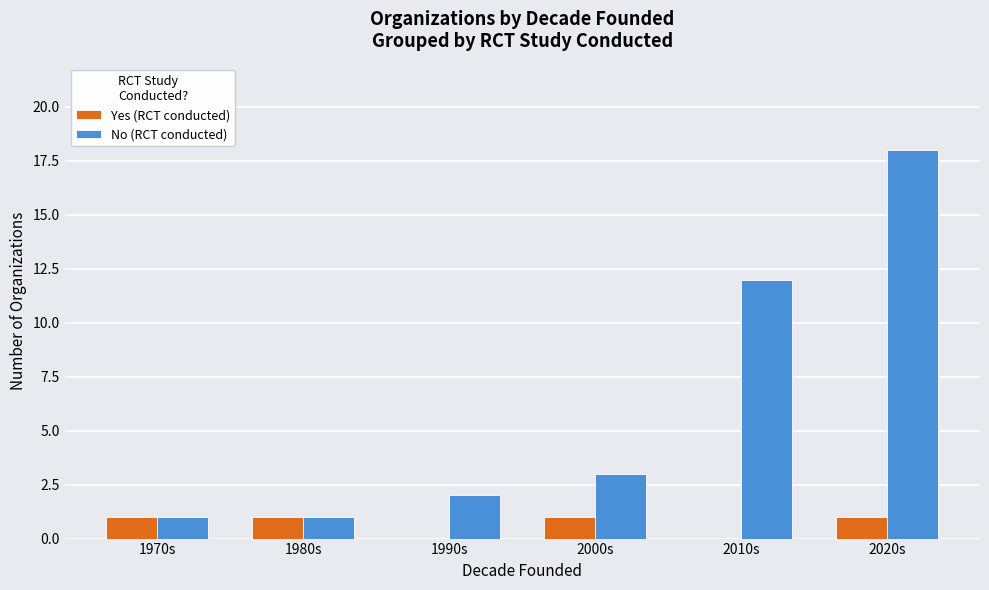

Between 1970s and 2020s, which series saw the biggest shift?

No (RCT conducted)